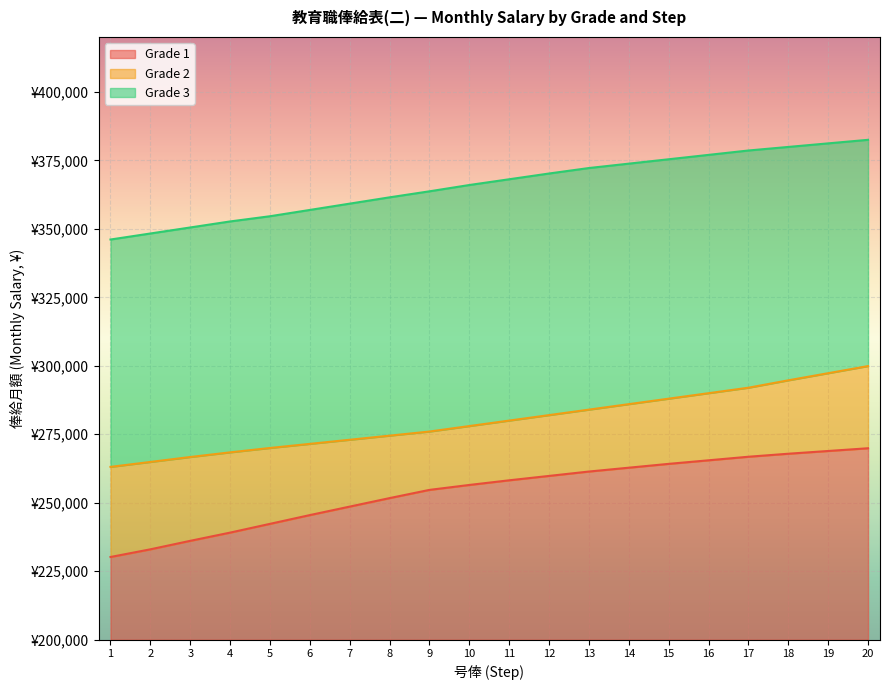

How many values in the Grade 1 series are below 258200?

10